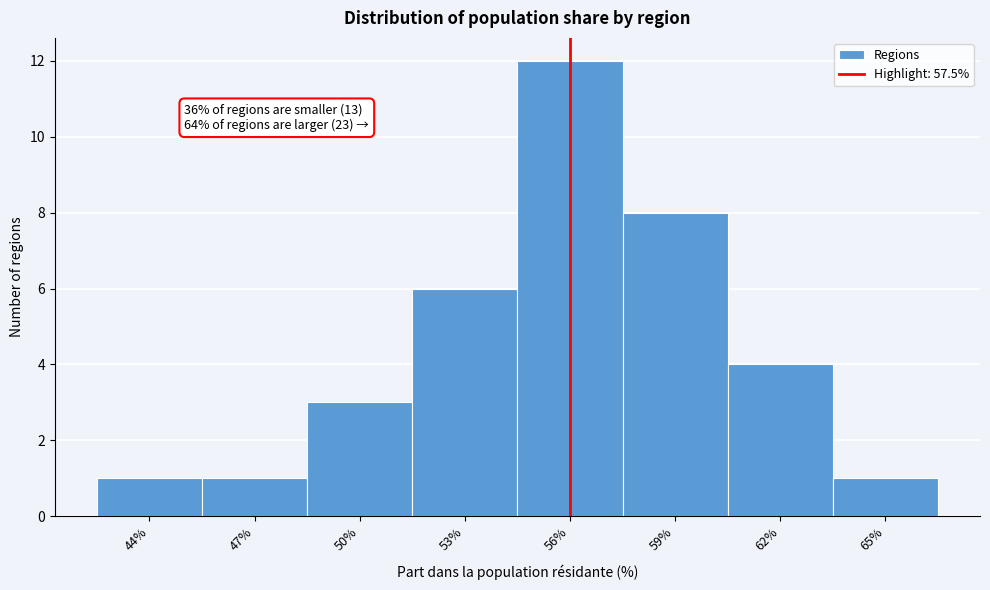

Reading left to right, transcribe all the data shown in this chart.

44%=1	47%=1	50%=3	53%=6	56%=12	59%=8	62%=4	65%=1